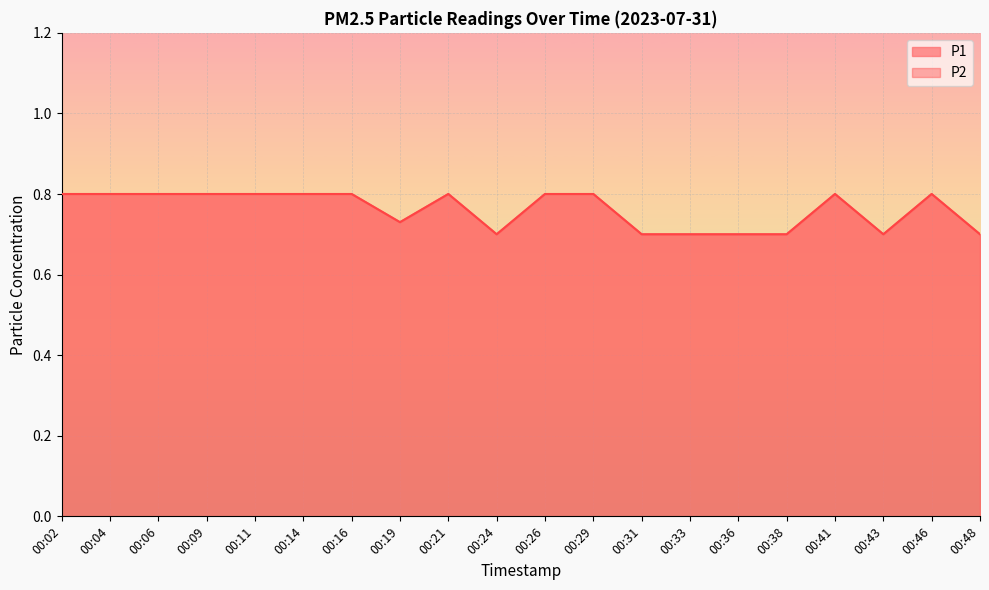

Which category has the highest value across all series?

00:02